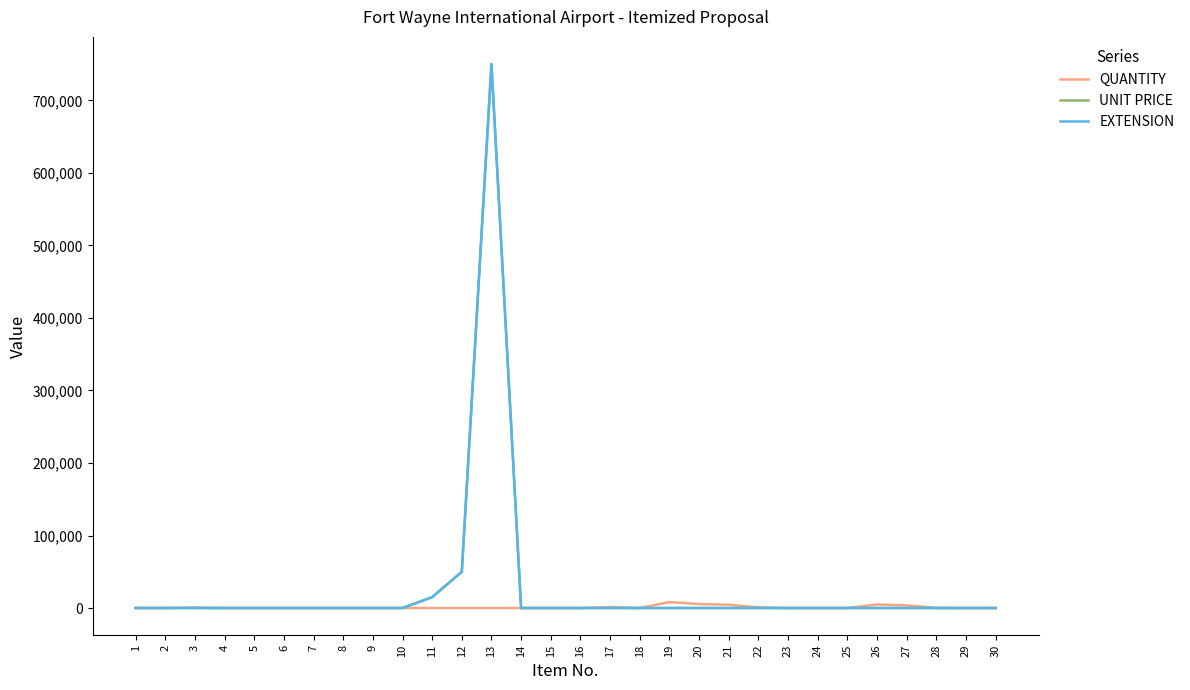

After their last crossing, which series has the higher values: QUANTITY or EXTENSION?

QUANTITY